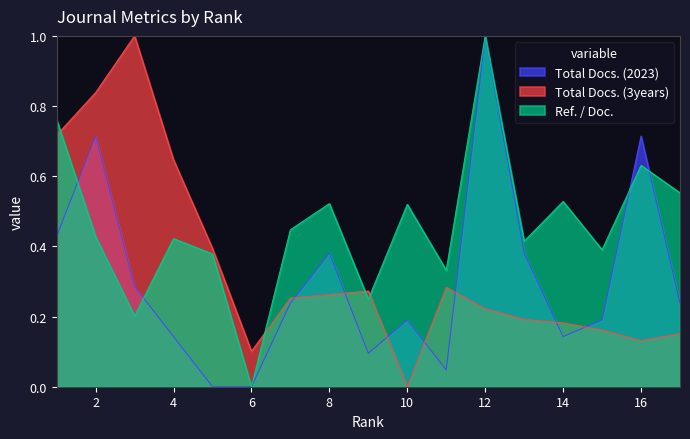

List the labels in order of Total Docs. (3years) value, largest first.

3, 2, 1, 4, 5, 11, 9, 8, 7, 12, 13, 14, 15, 17, 16, 6, 10